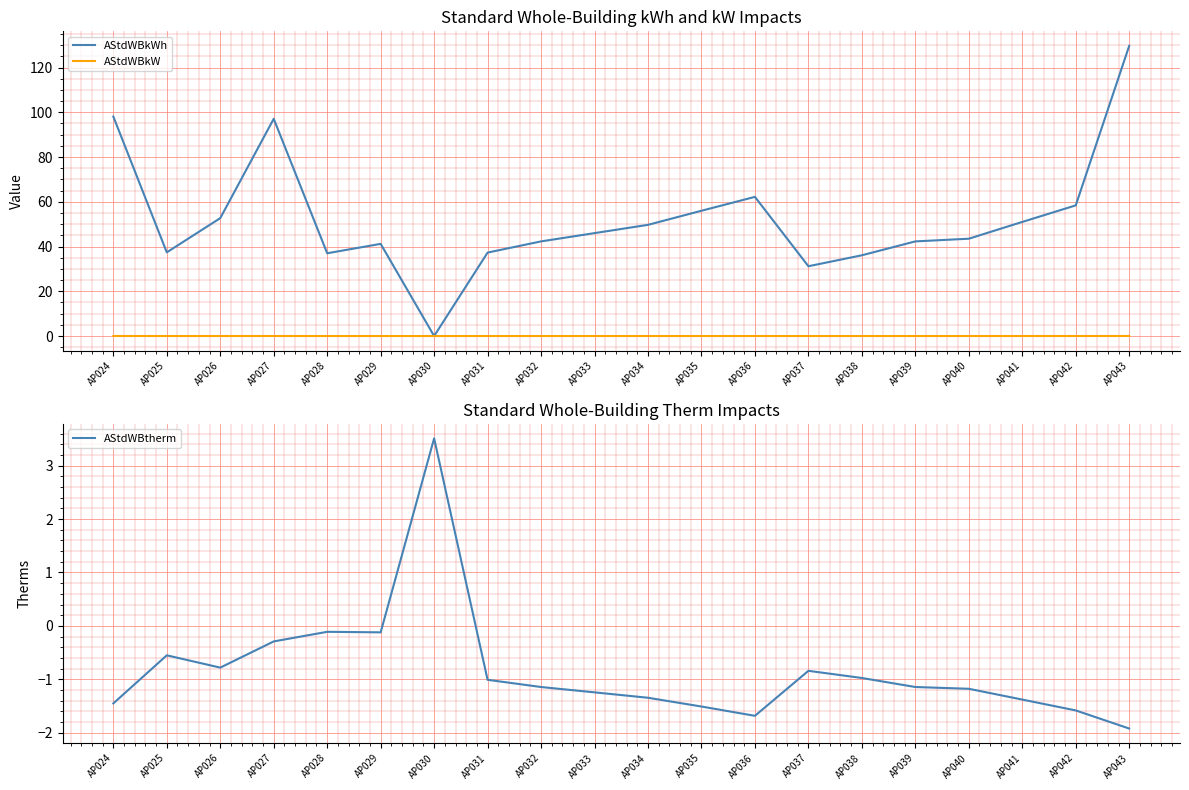

True or false: AStdWBkWh and AStdWBtherm intersect in this chart.

True